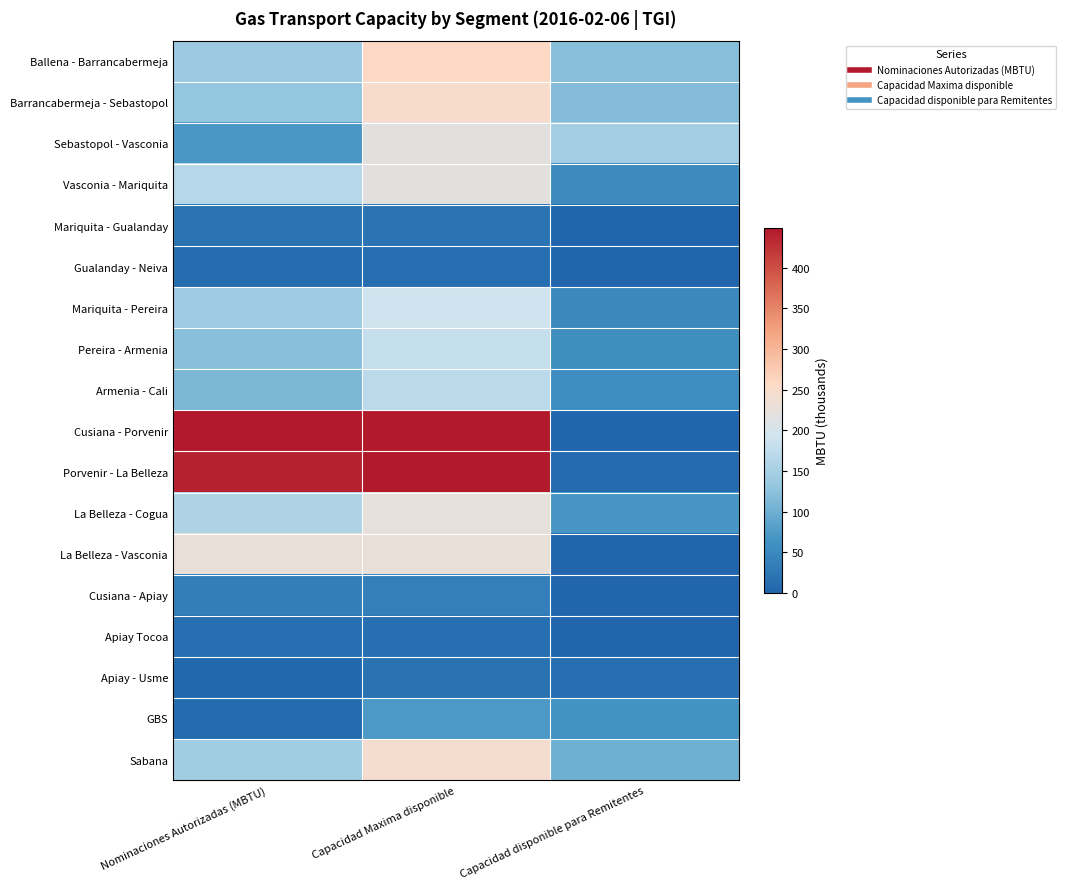

What is the difference between the highest and lowest values at Nominaciones Autorizadas (MBTU)?

444.1